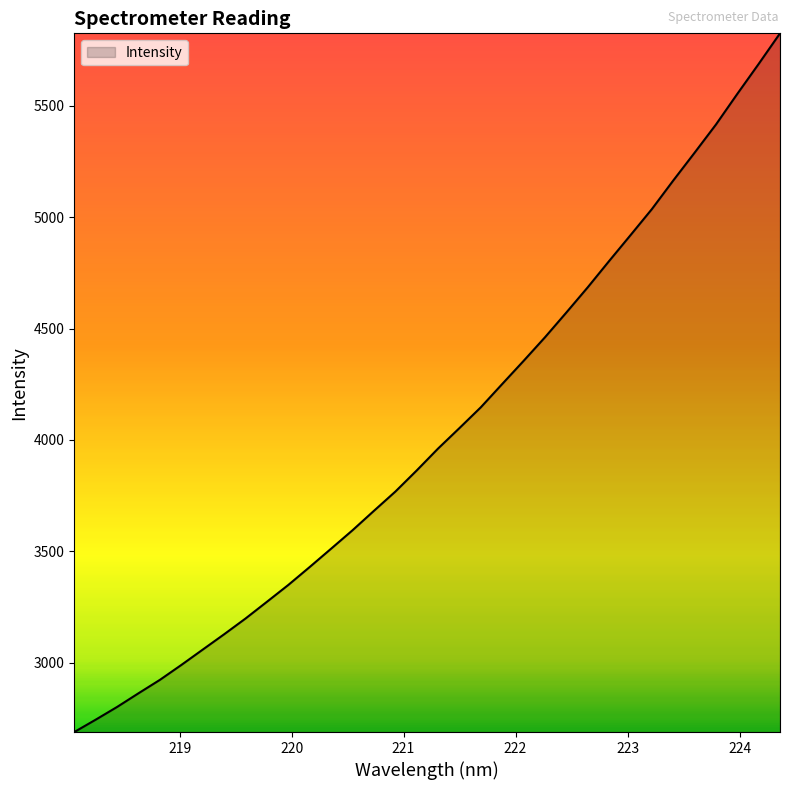

What is the minimum value shown in the chart?

2688.2